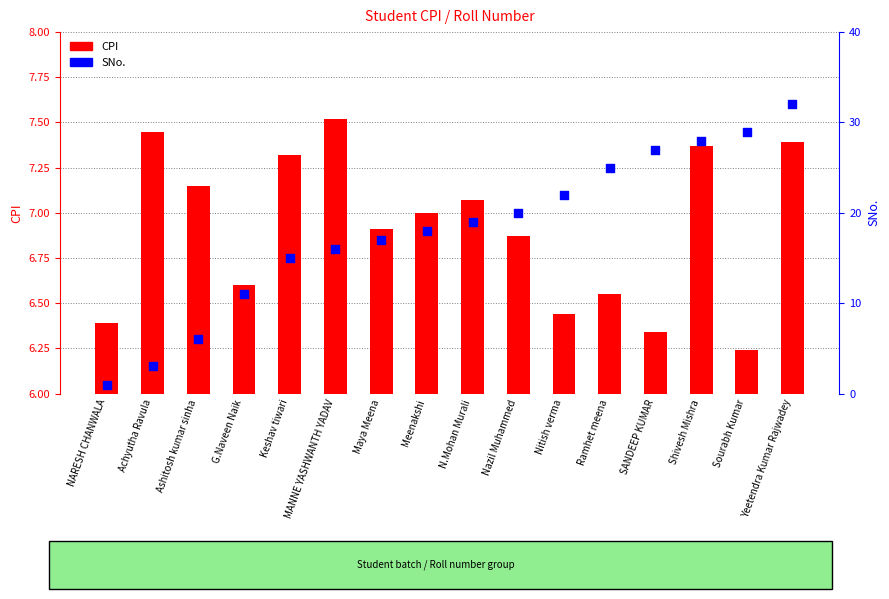

Which series has the largest Y range (max minus min)?

SNo.